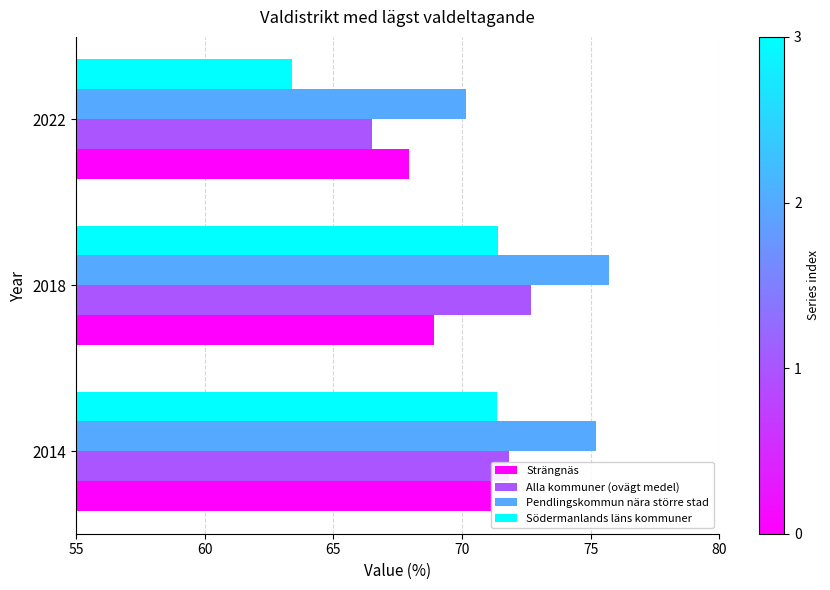

What is the spread (max minus min) of values at 2022?

6.7